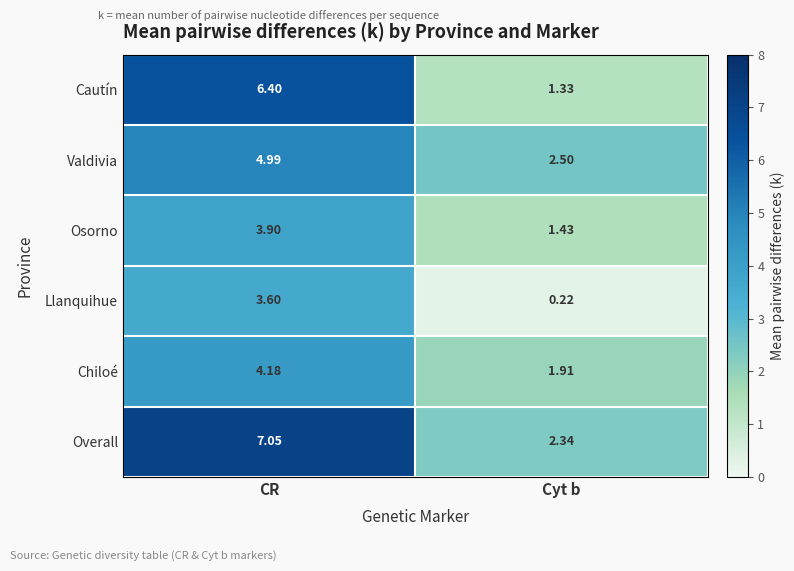

At which label does Osorno first exceed 3?

CR